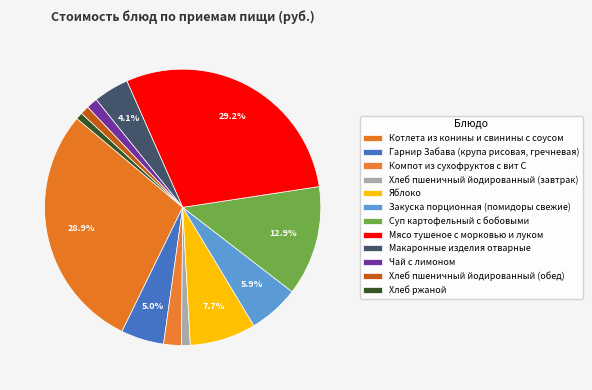

Between Суп картофельный с бобовыми and Хлеб пшеничный йодированный (обед), which is larger?

Суп картофельный с бобовыми